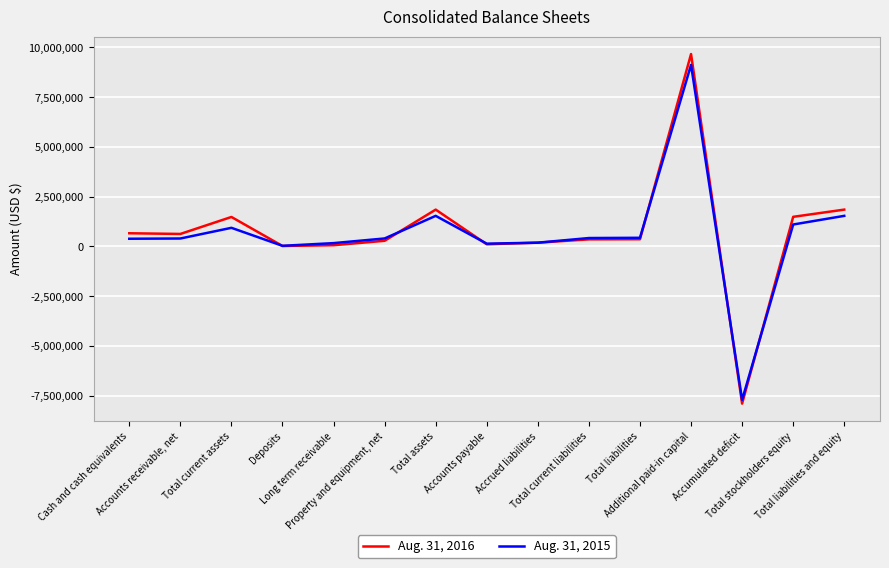

Rank the series by their average value, from lowest to highest.

Aug. 31, 2015, Aug. 31, 2016